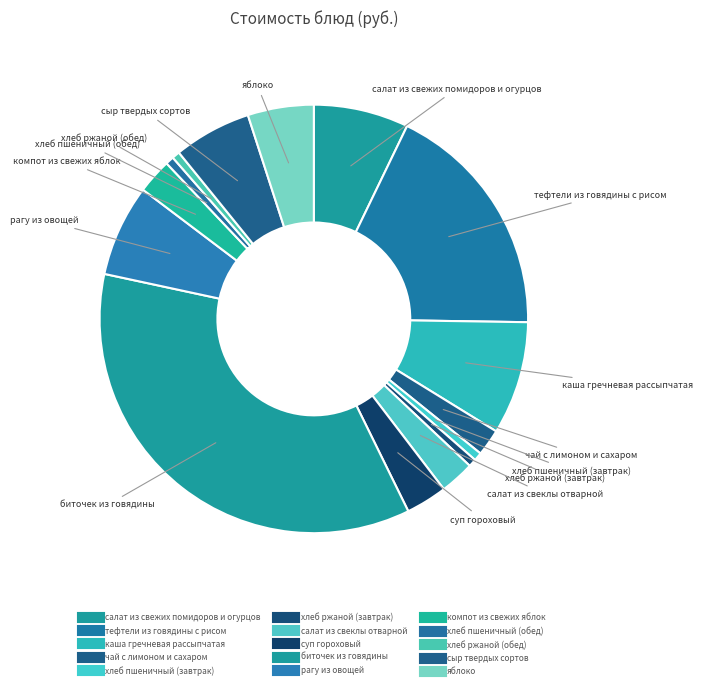

How much of the chart is everything except хлеб ржаной (завтрак)?

99.4%